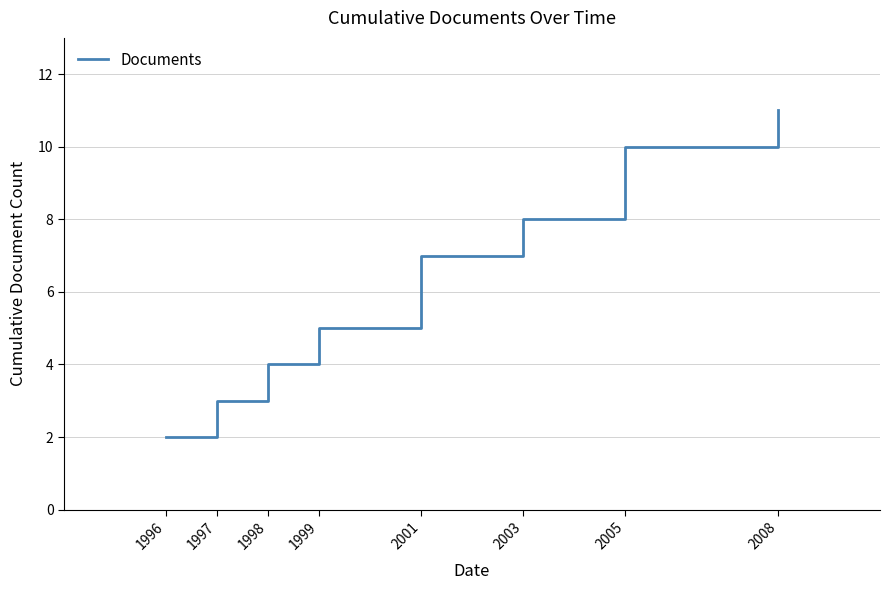

How many lines are shown in the chart?

1